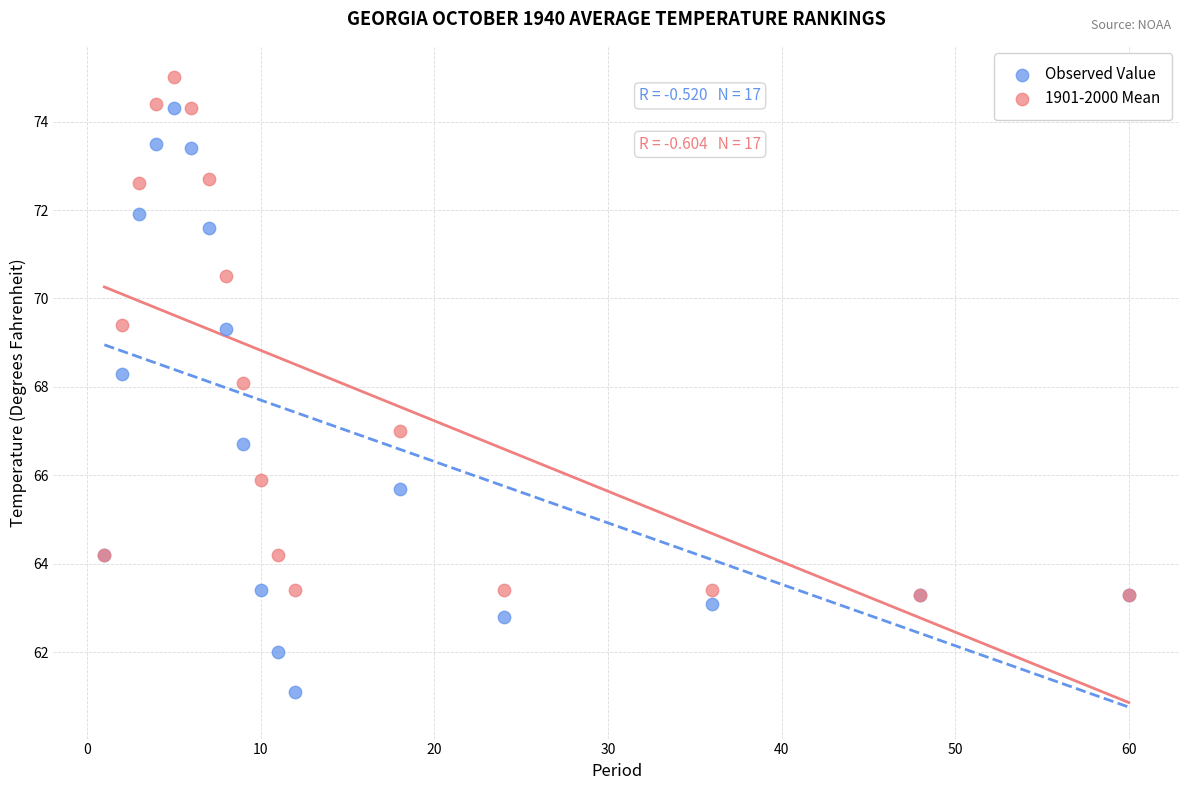

Which series reaches the maximum Y coordinate?

1901-2000 Mean